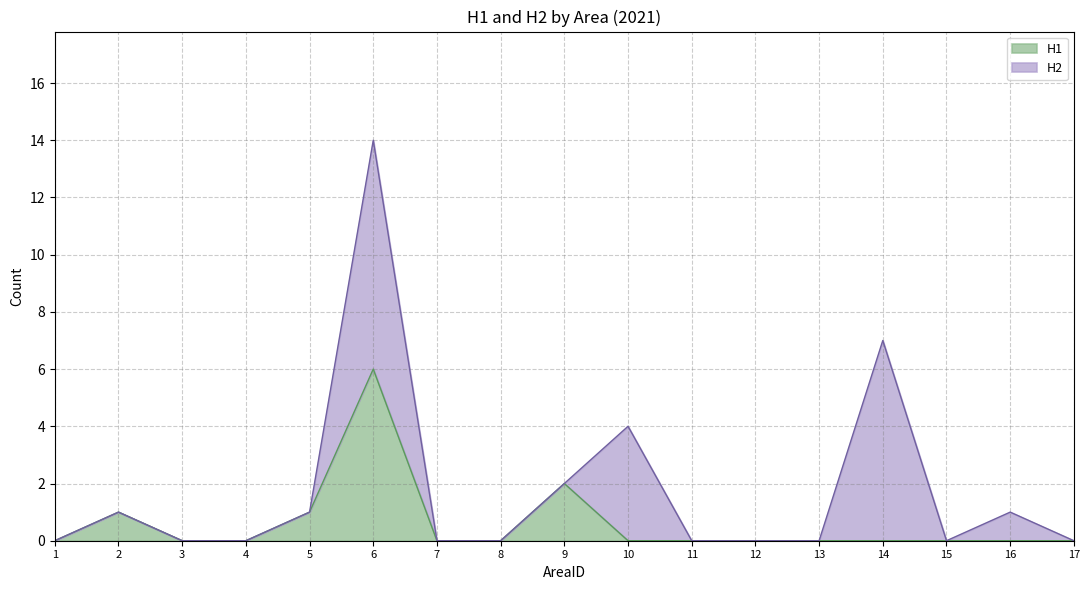

True or false: there are more than 1 points higher than both neighbors.

True